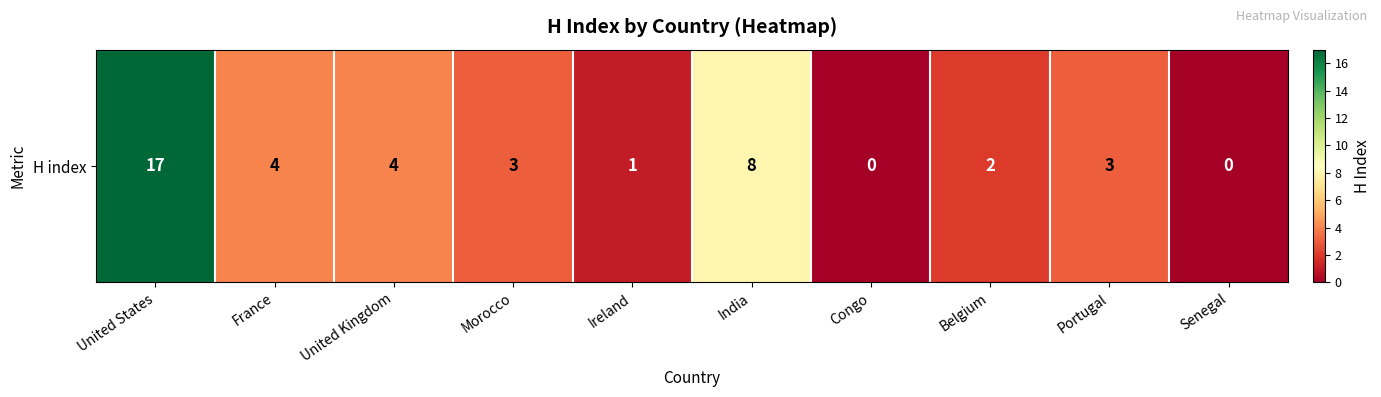

Where does the data first go above 3?

United States